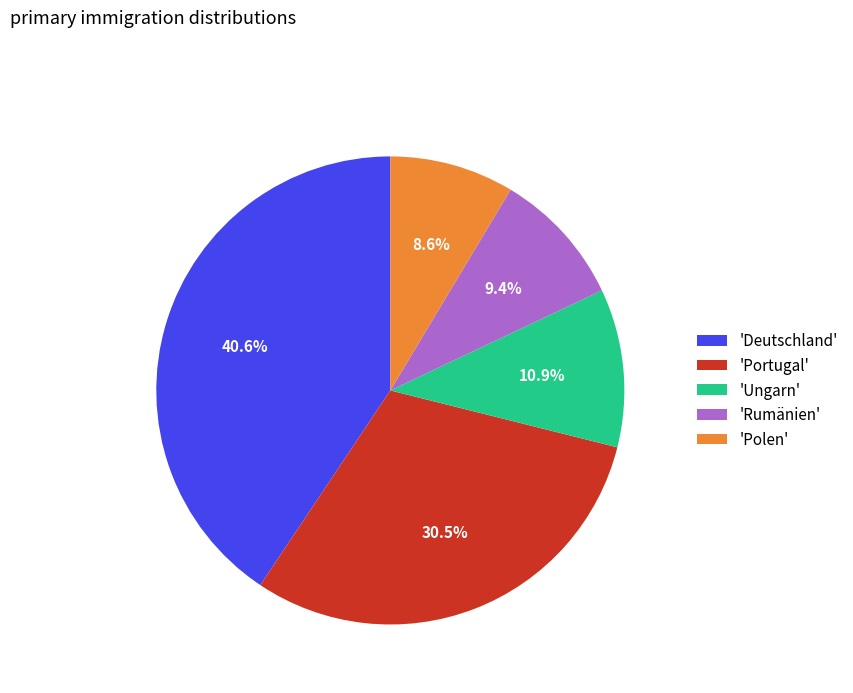

To the nearest percent, what is the difference between the largest and smallest slice percentages?

32%